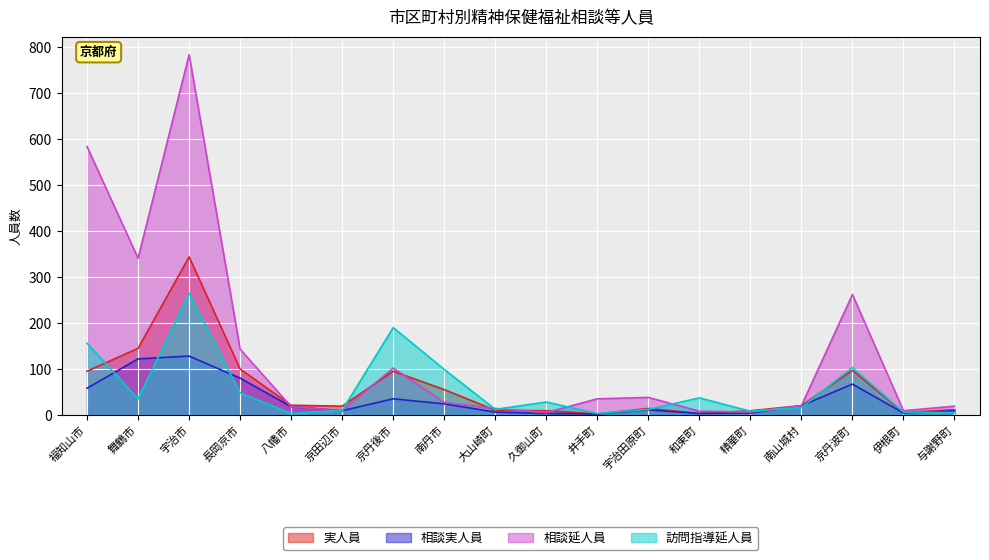

What position from the right is 舞鶴市?

17